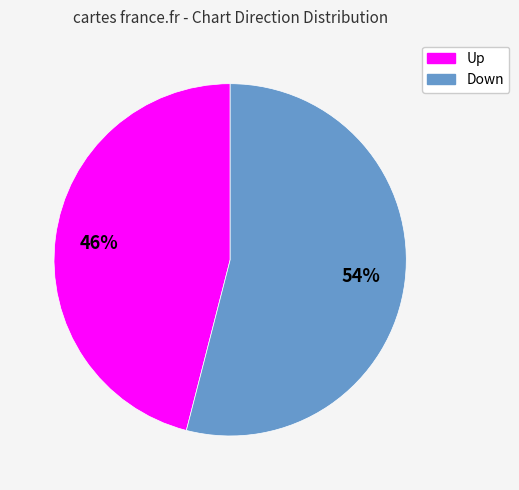

Is there any slice that represents more than half of the pie?

Yes